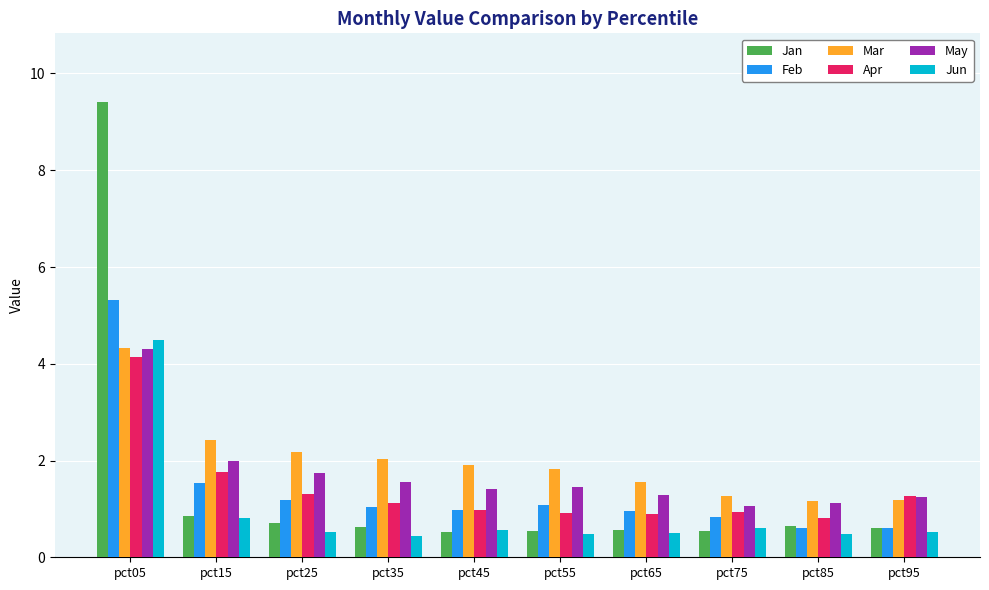

What is the sum of the May values at pct45 and pct85?

2.5